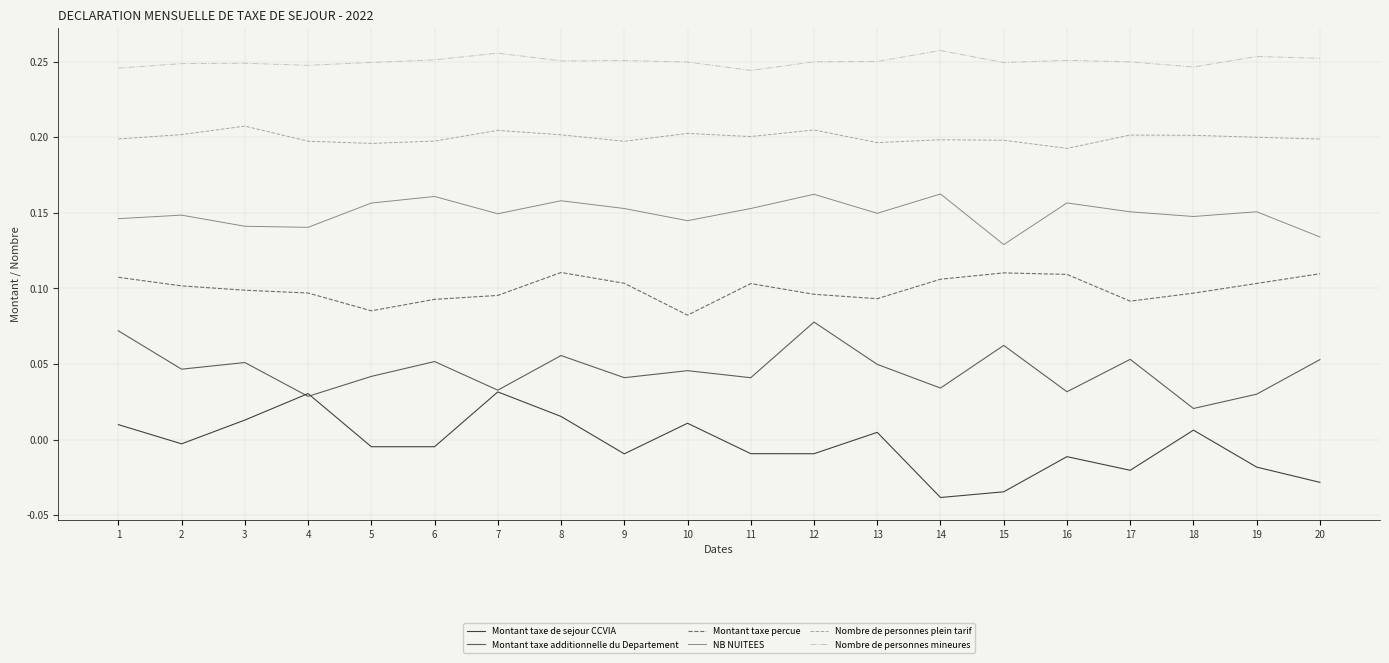

Which series has the largest total across all categories?

Nombre de personnes mineures